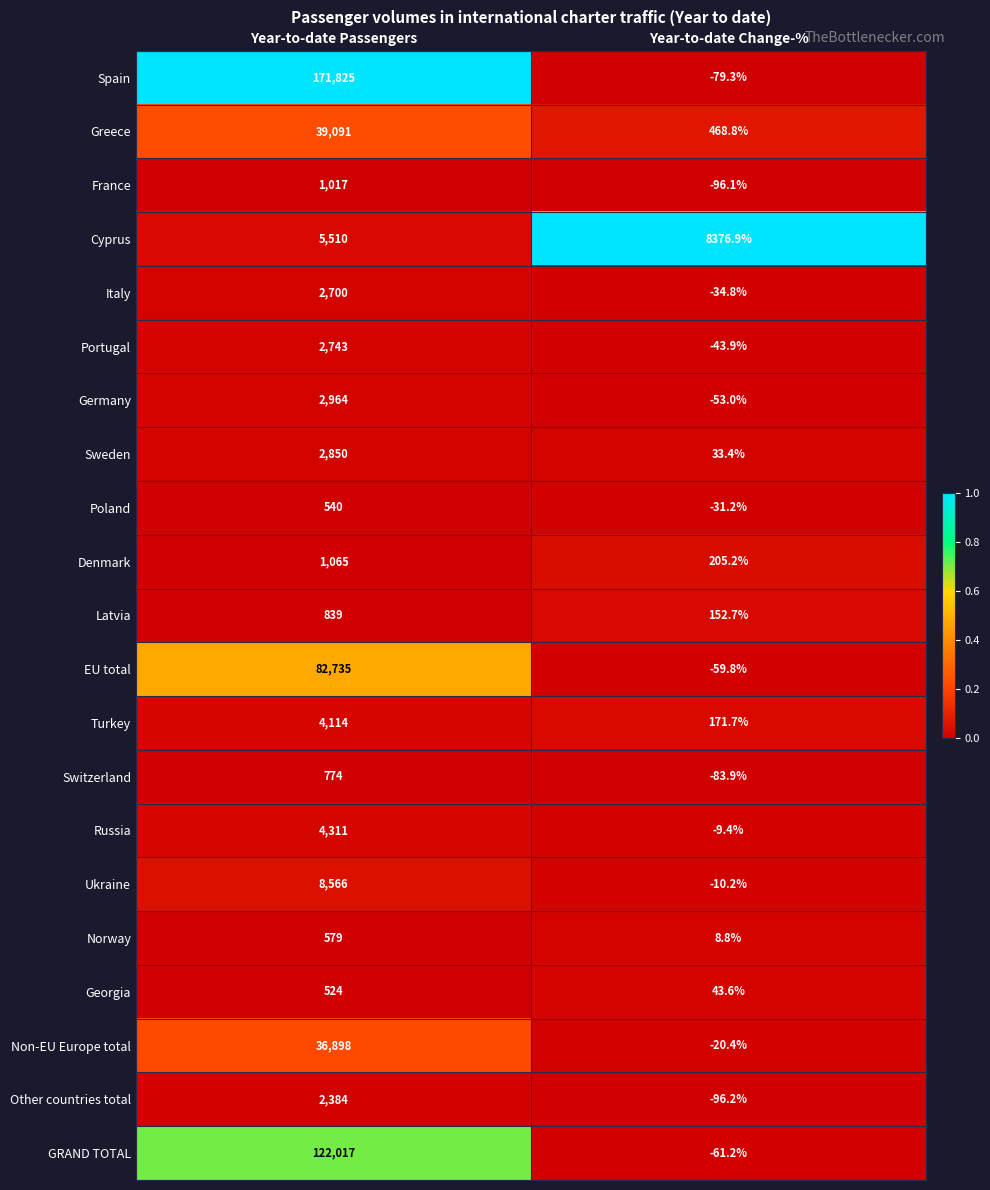

True or false: France has a value of -67.2 at Year-to-date Change-%.

False